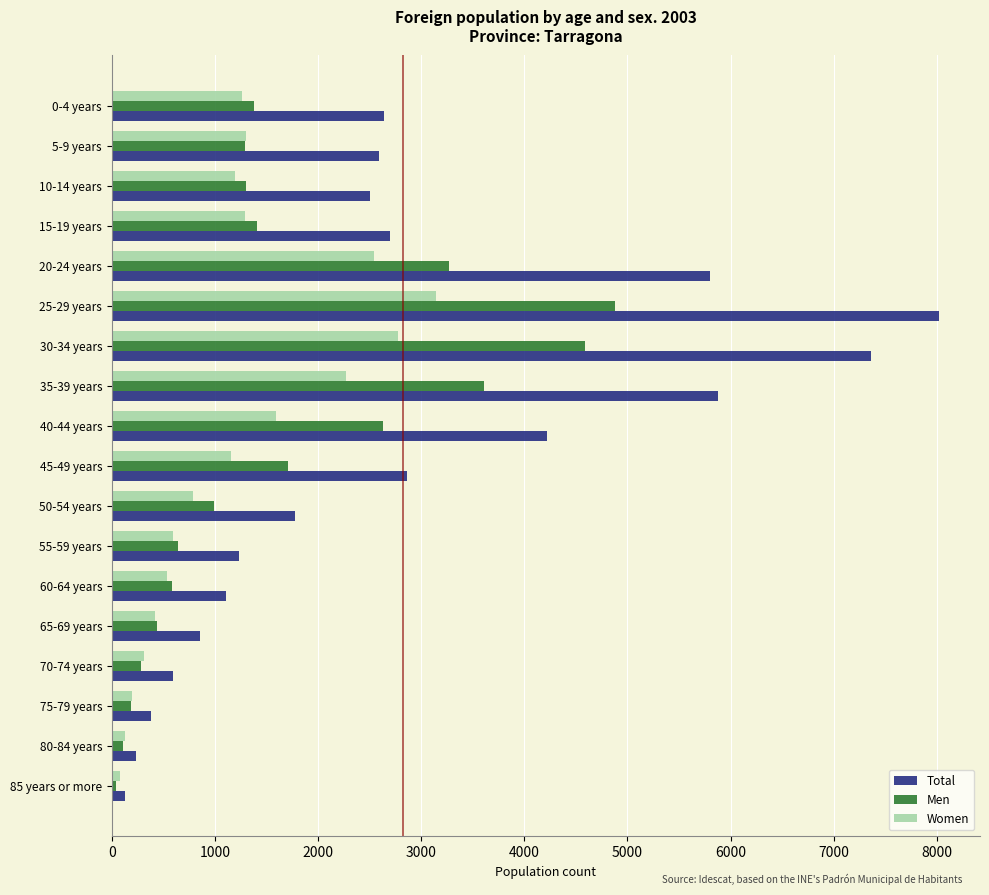

List the series in order of their peak value, lowest first.

Women, Men, Total